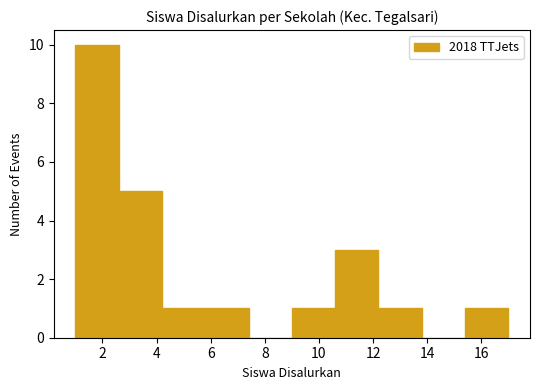

Reading left to right, transcribe this chart: for each bar, give the range it covers on the x-axis and its height. The values are not printed on the chart, so give them approximately, as read against the axis.

1.0 to 2.6: 10
2.6 to 4.2: 5
4.2 to 5.8: 1
5.8 to 7.4: 1
7.4 to 9.0: 0
9.0 to 10.6: 1
10.6 to 12.2: 3
12.2 to 13.8: 1
13.8 to 15.4: 0
15.4 to 17.0: 1